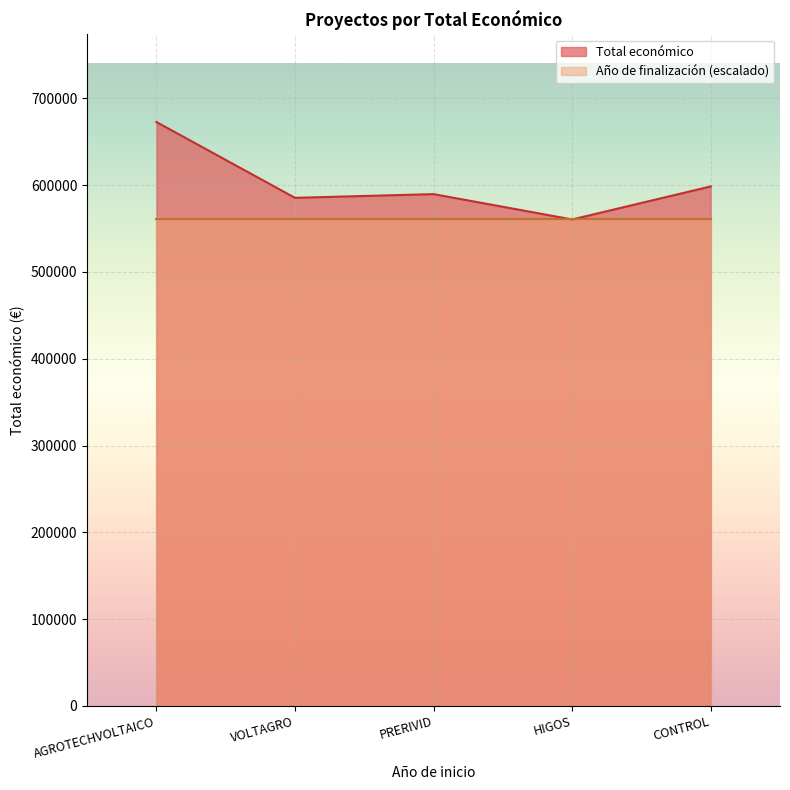

What position from the right is AGROTECHVOLTAICO?

5